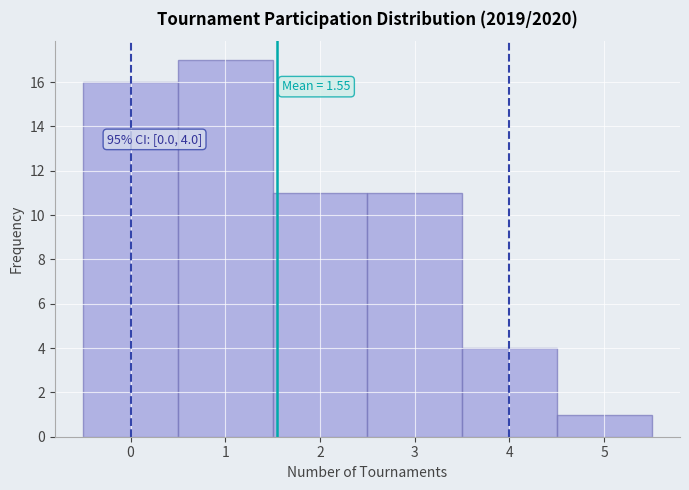

Which range on the x-axis has the tallest bar?

0.5 to 1.5